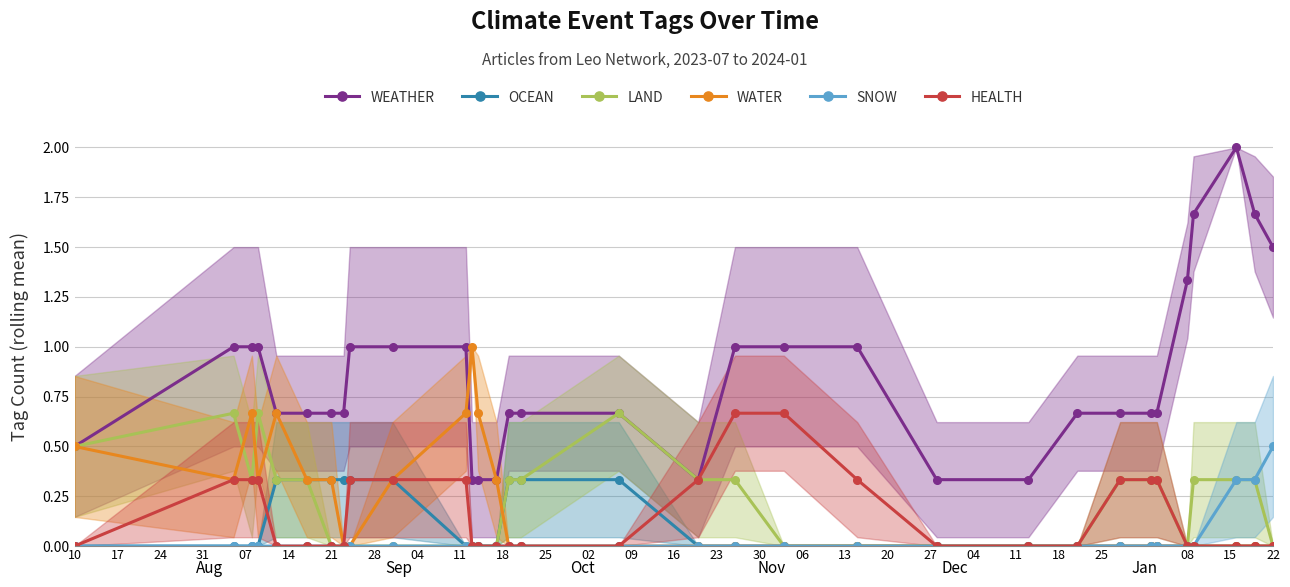

True or false: LAND and SNOW intersect in this chart.

False